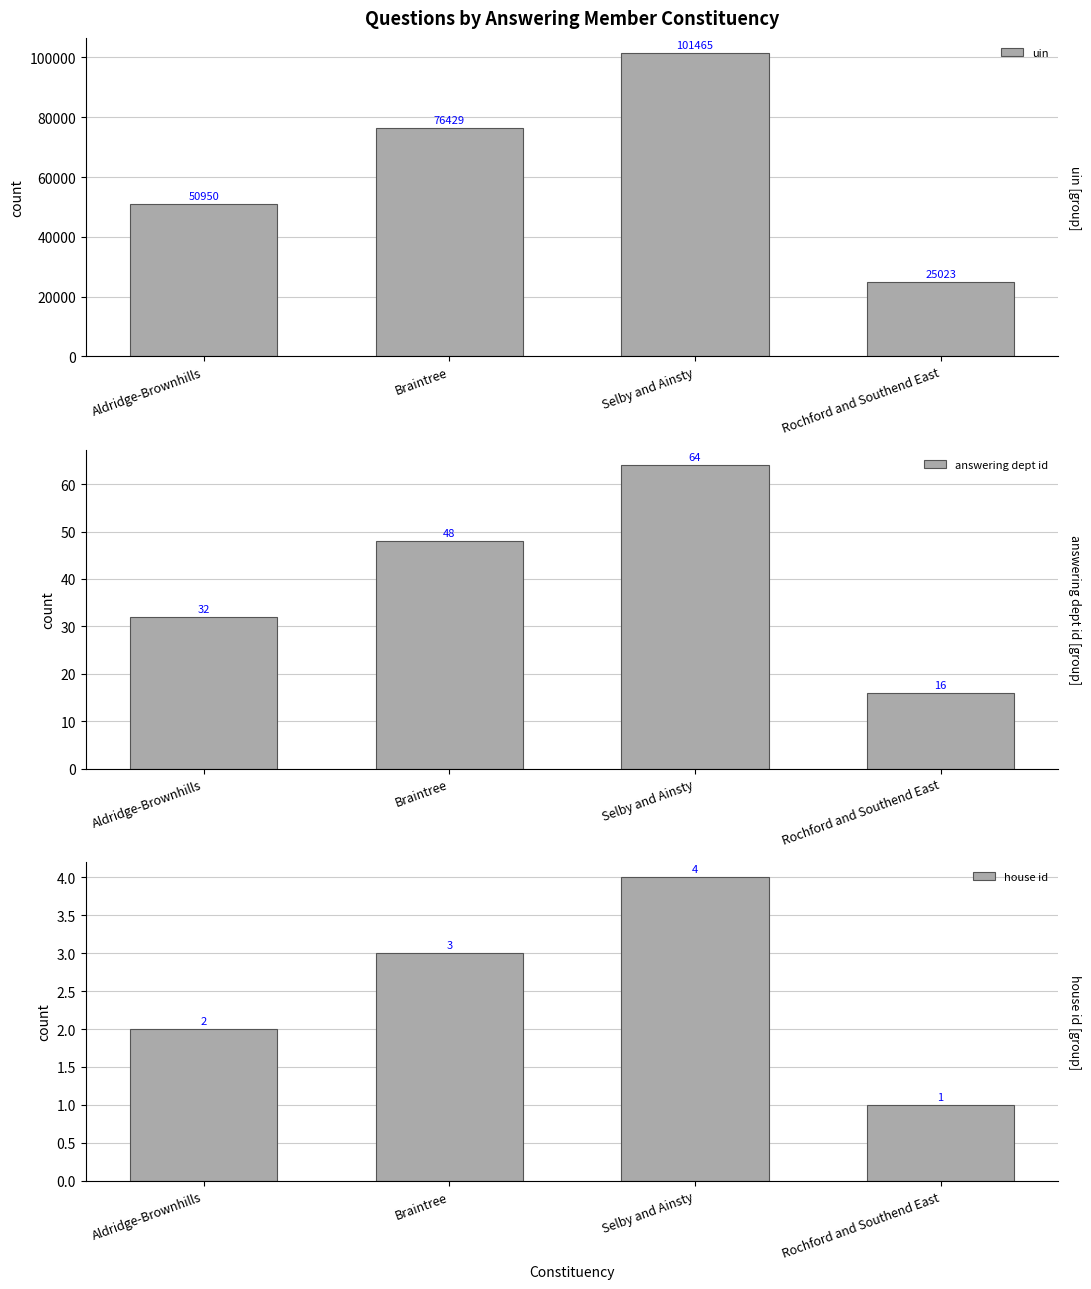

What is the lowest value of the house id series?

1